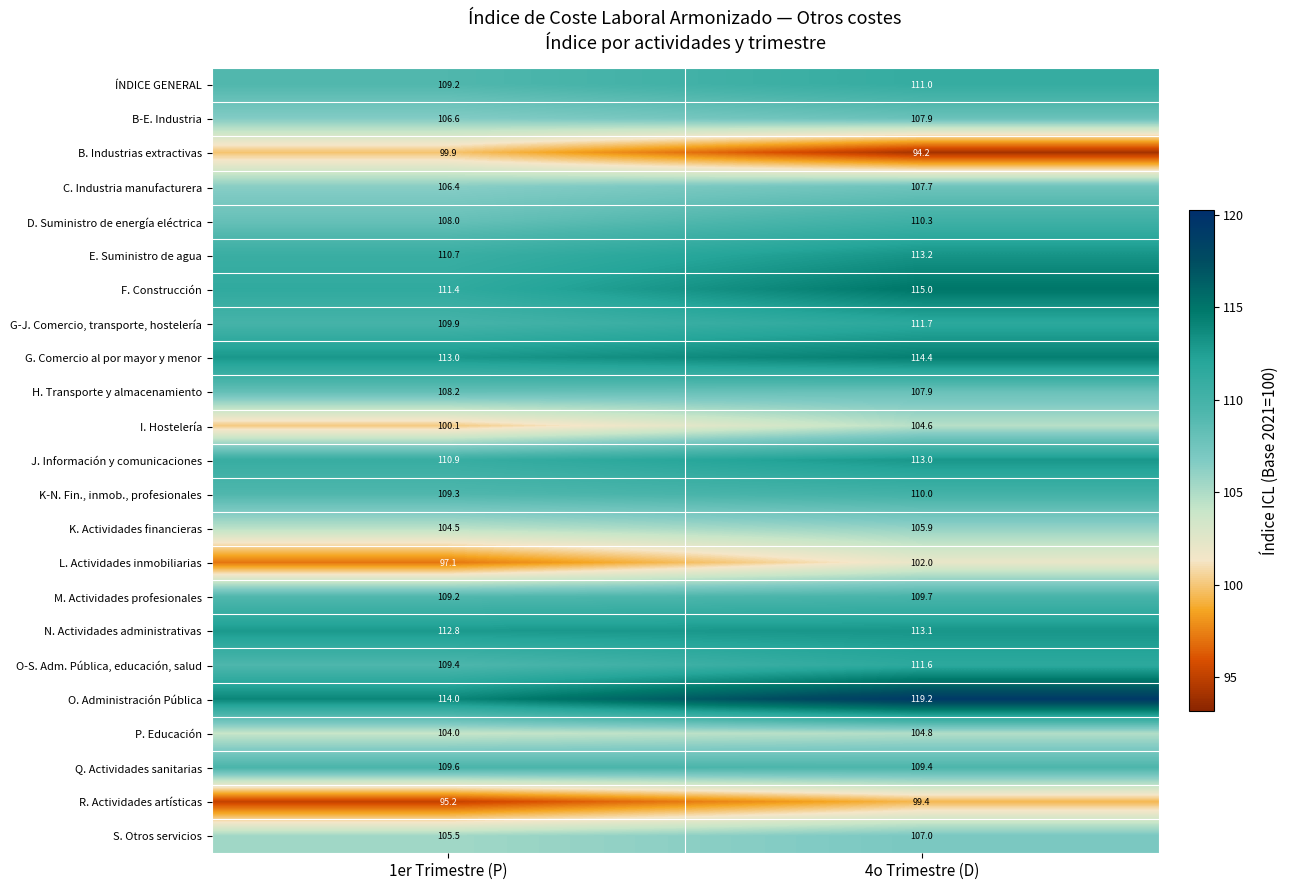

At which label is P. Educación closest to 104?

1er Trimestre (P)